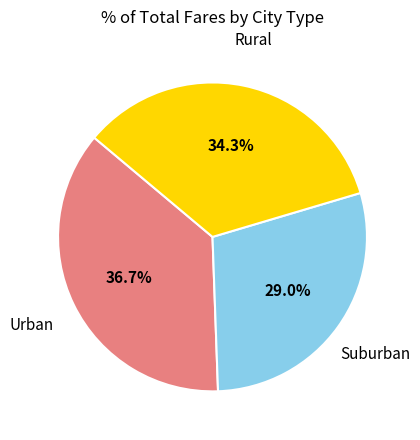

Does any single category account for the majority?

No